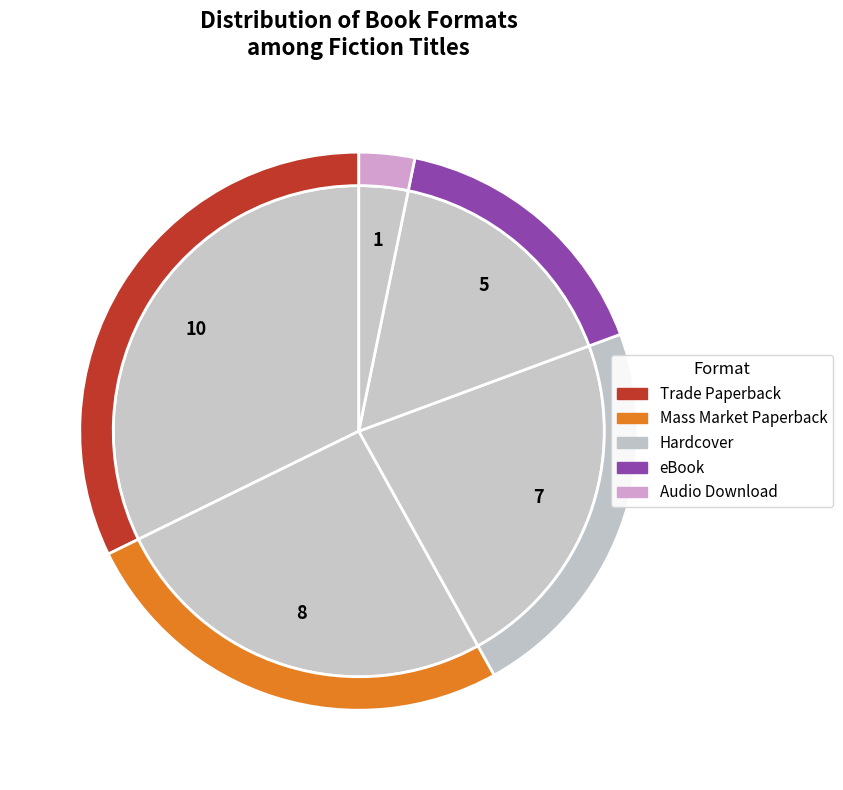

To the nearest percent, what is the combined percentage of eBook and Mass Market Paperback?

42%